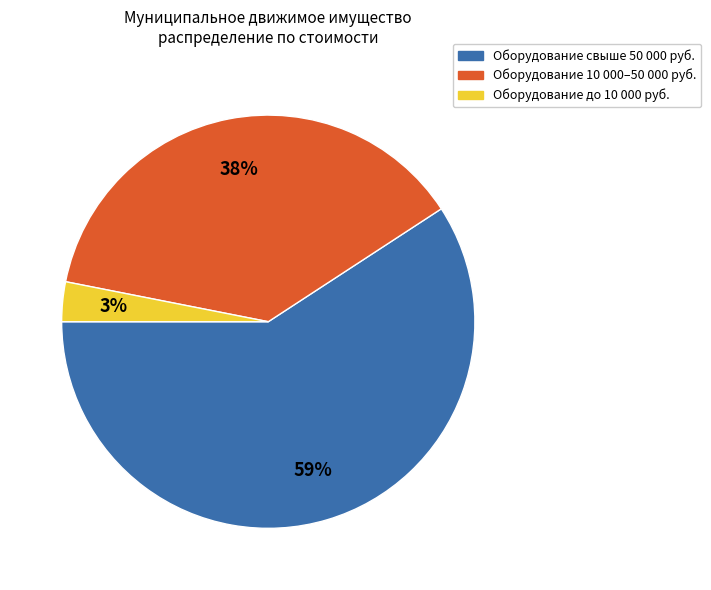

To the nearest percent, what is the difference between the largest and smallest slice percentages?

56%